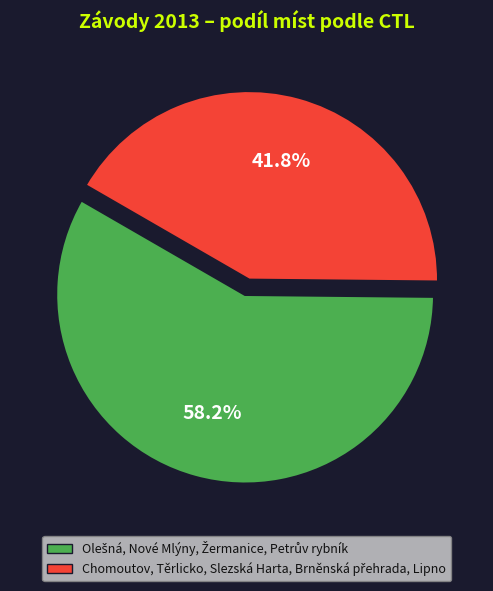

Is there a majority slice in this chart?

Yes